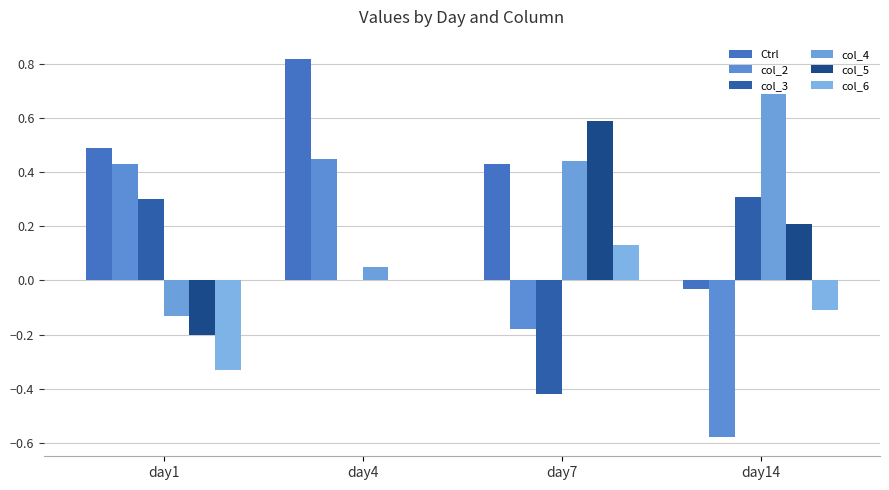

How many values in col_4 are above zero?

3